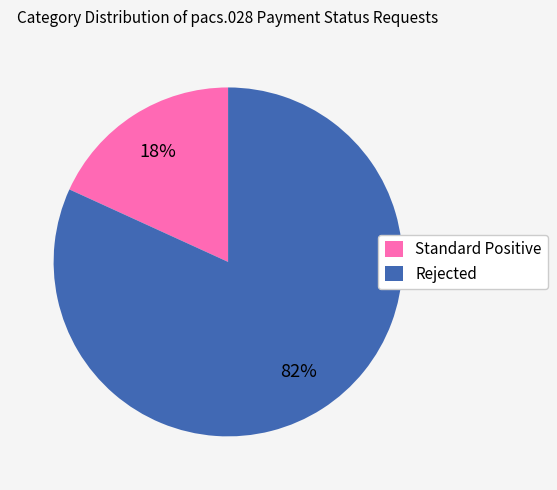

What percentage is the Rejected slice, to the nearest percent?

82%